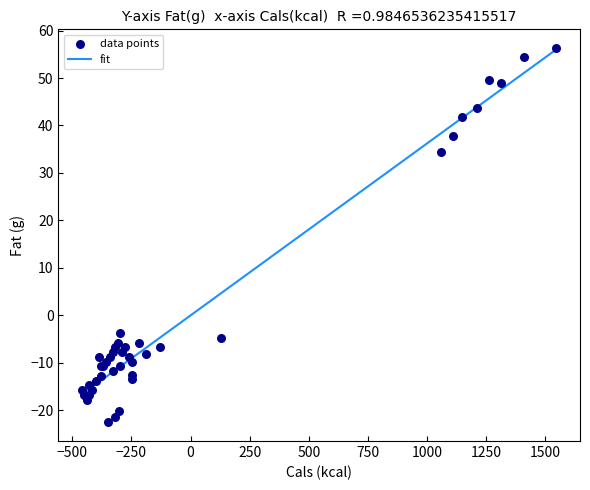

What Y value in the scatter plot is closest to 16?

34.5